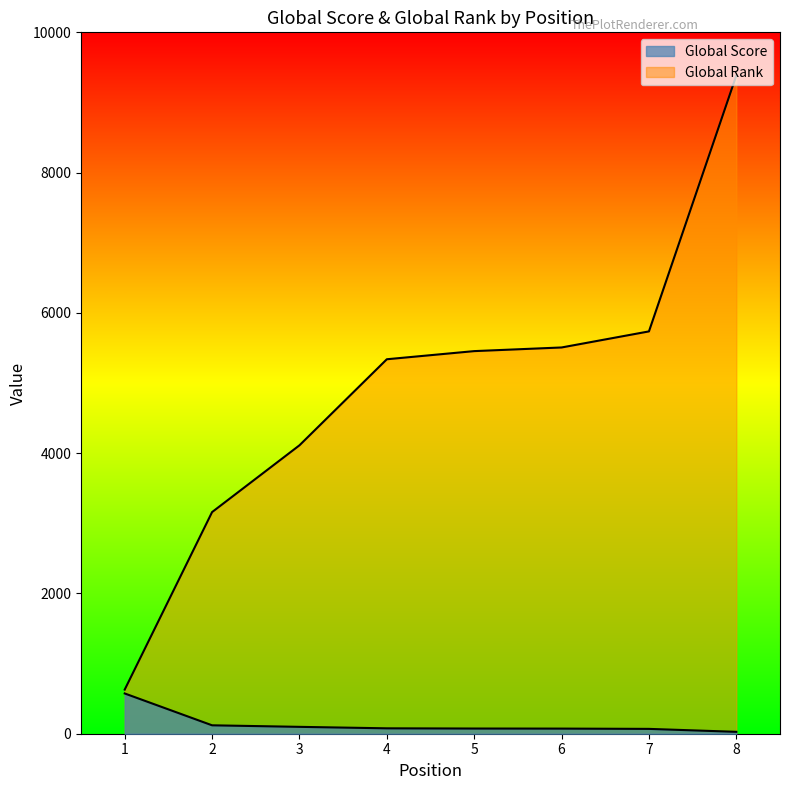

How many categories are shown in the chart?

8